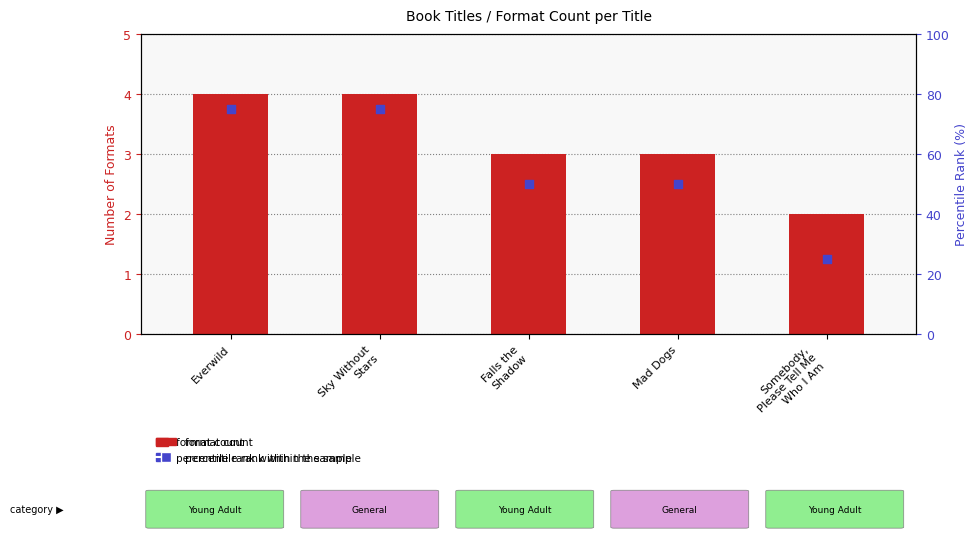

At which category is the sum across all series the highest?

Everwild